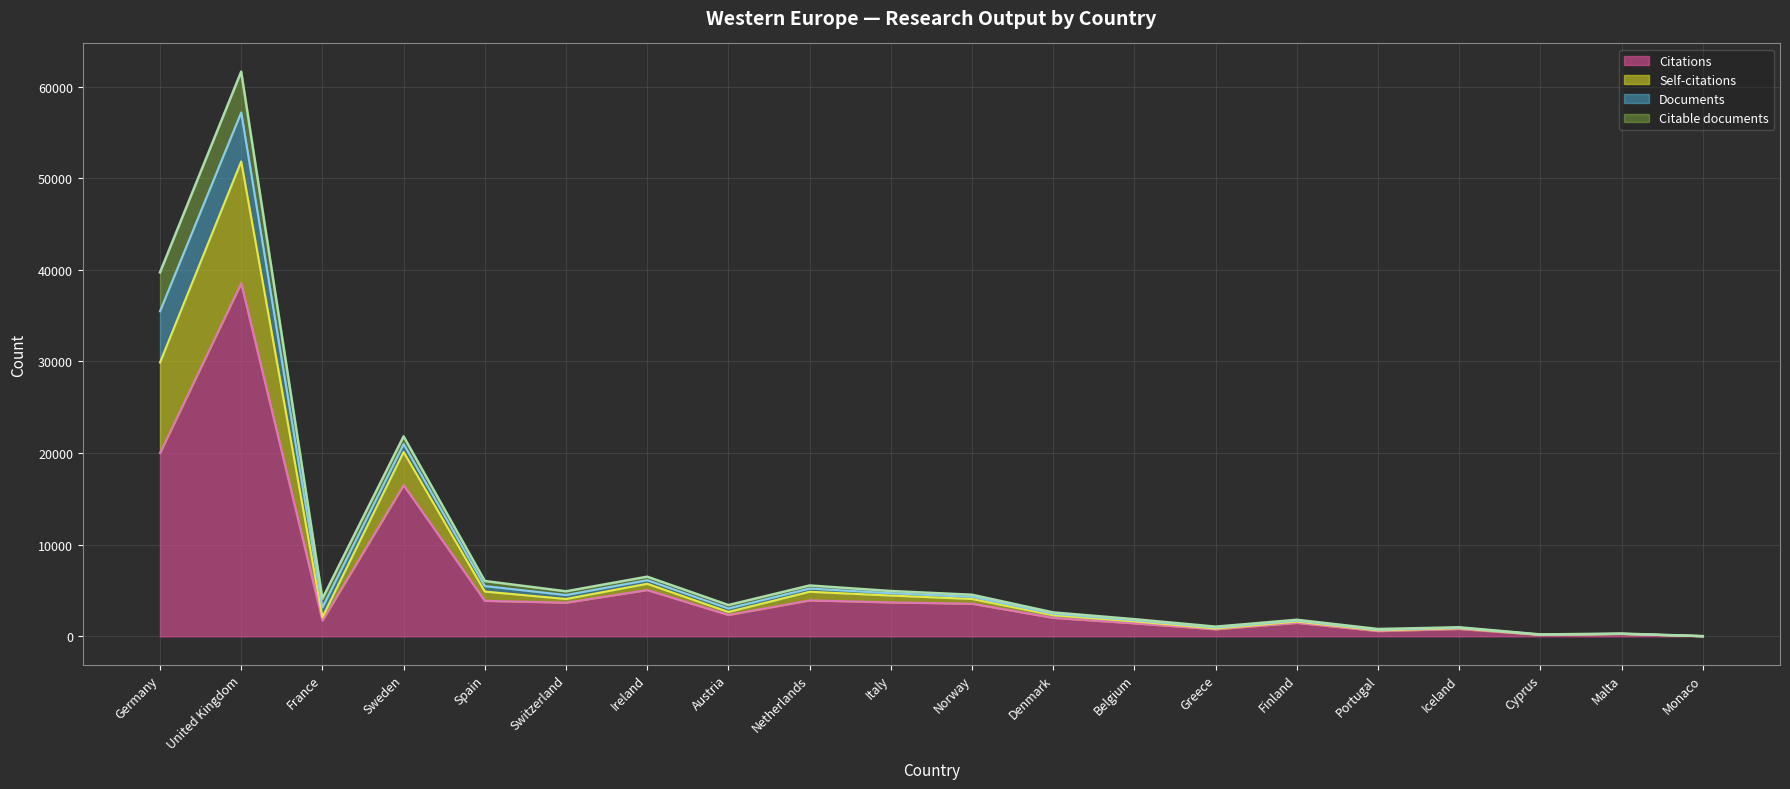

How many lines are shown in the chart?

4